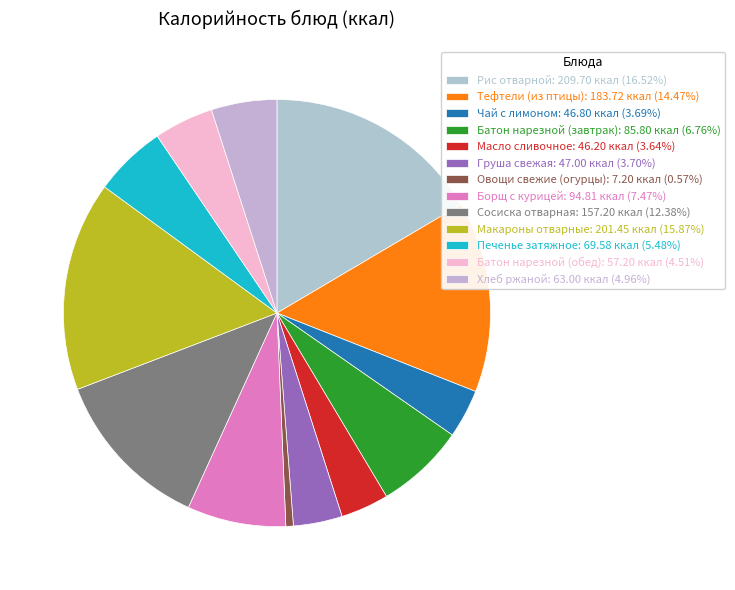

What is the smallest slice in the pie chart?

Овощи свежие (огурцы)